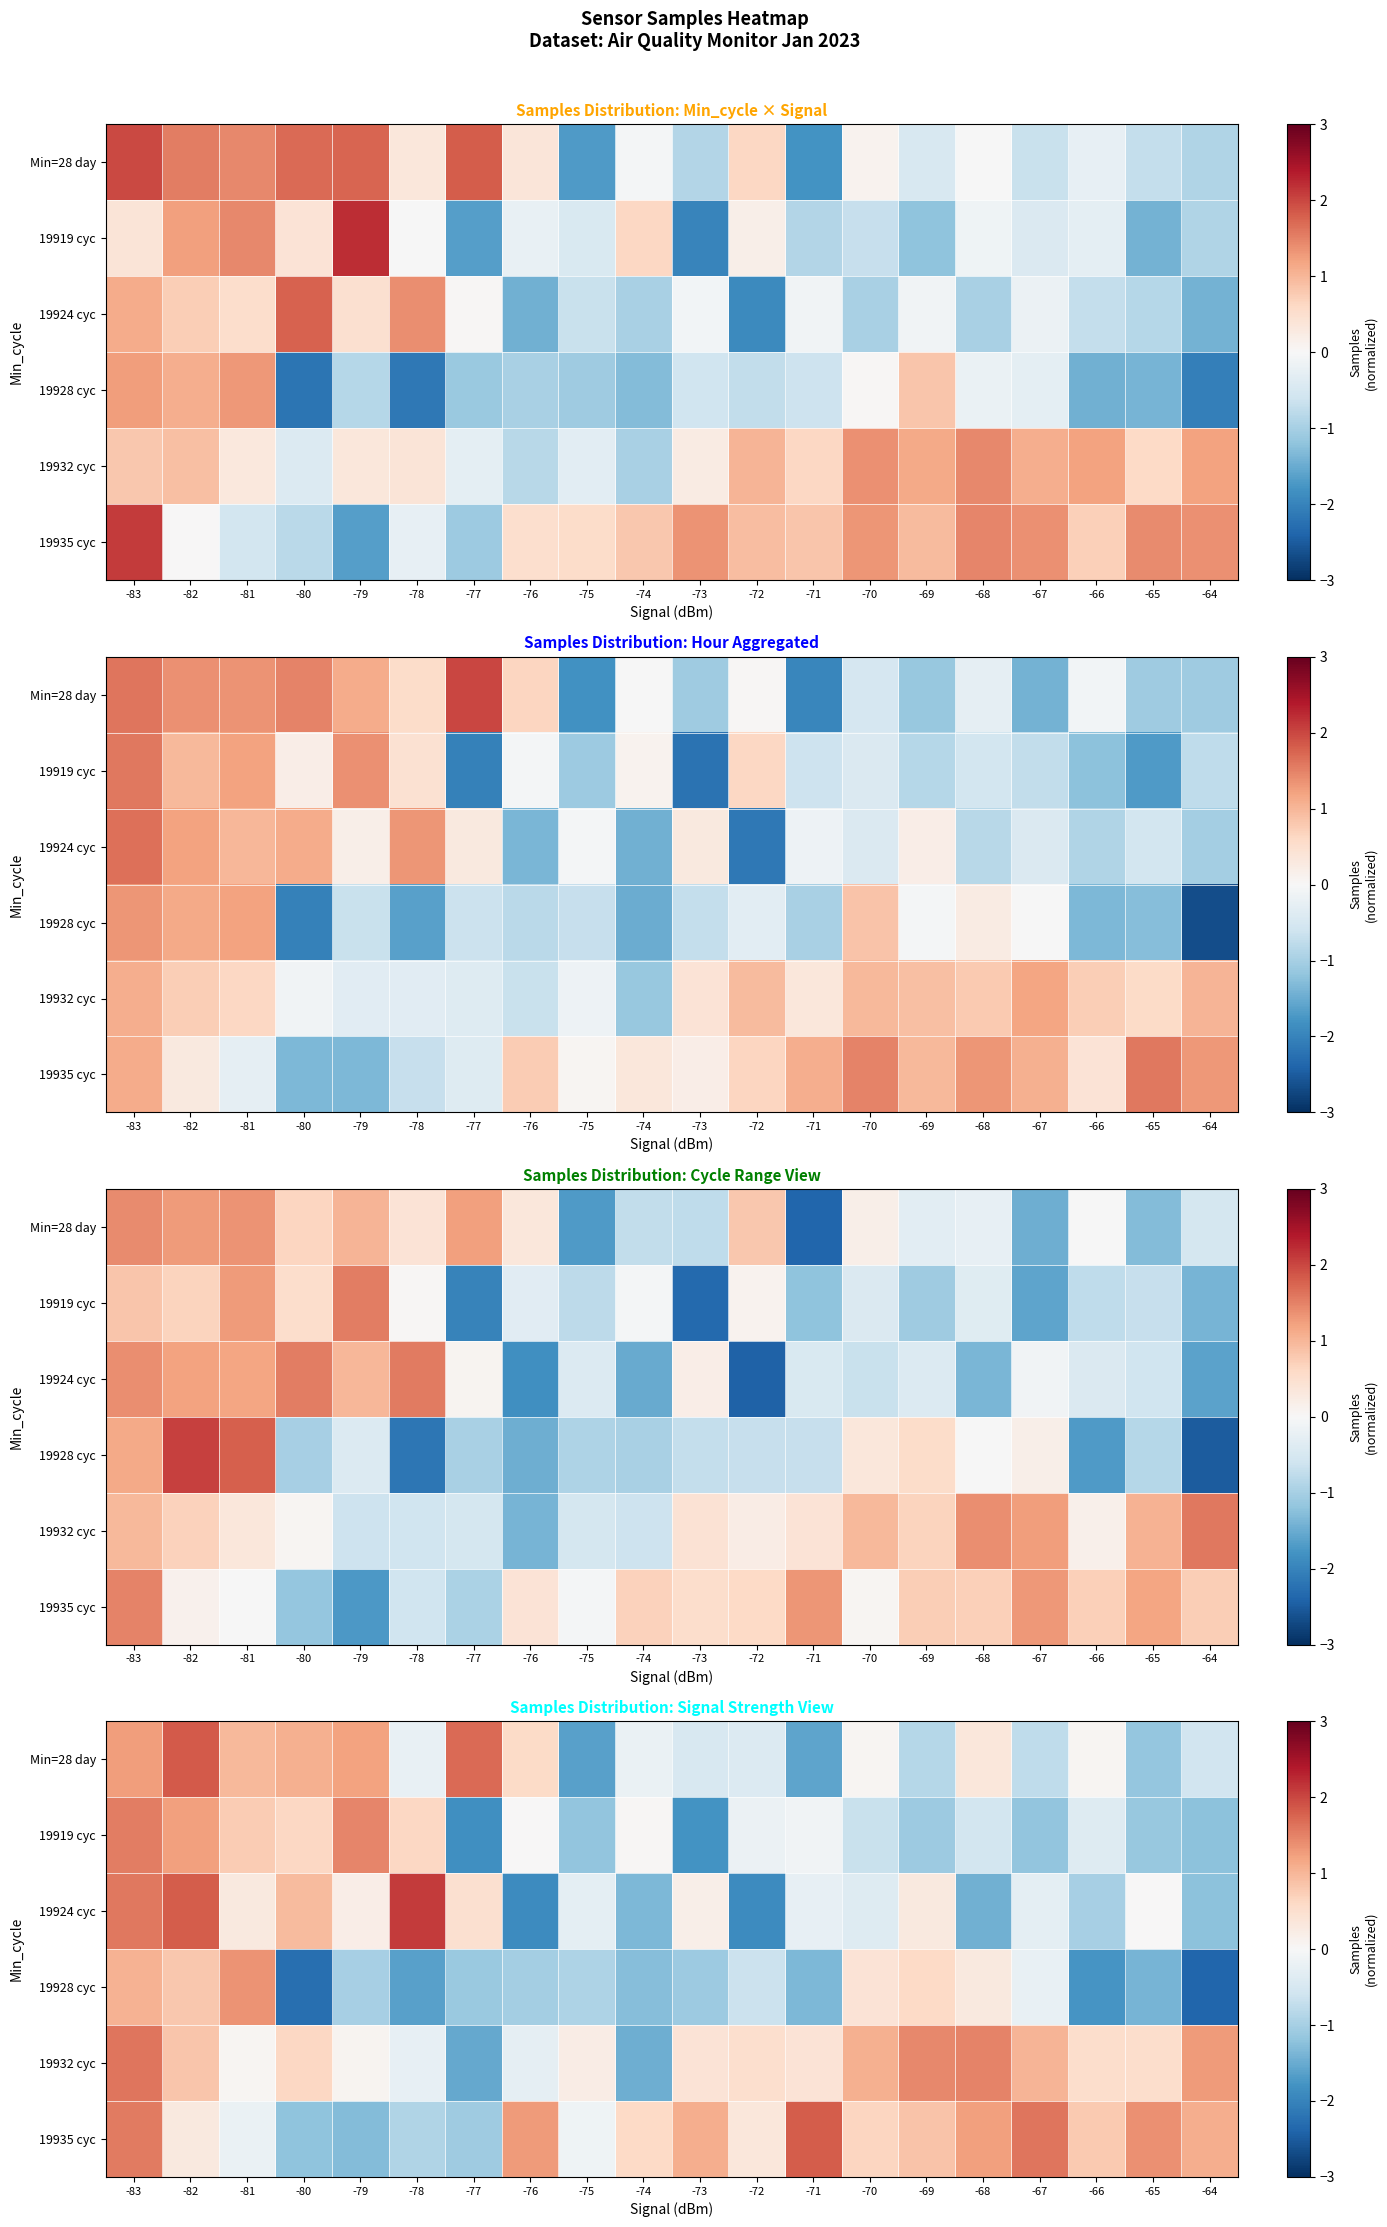

True or false: row_1 has a value of 0.4 at -80.

False